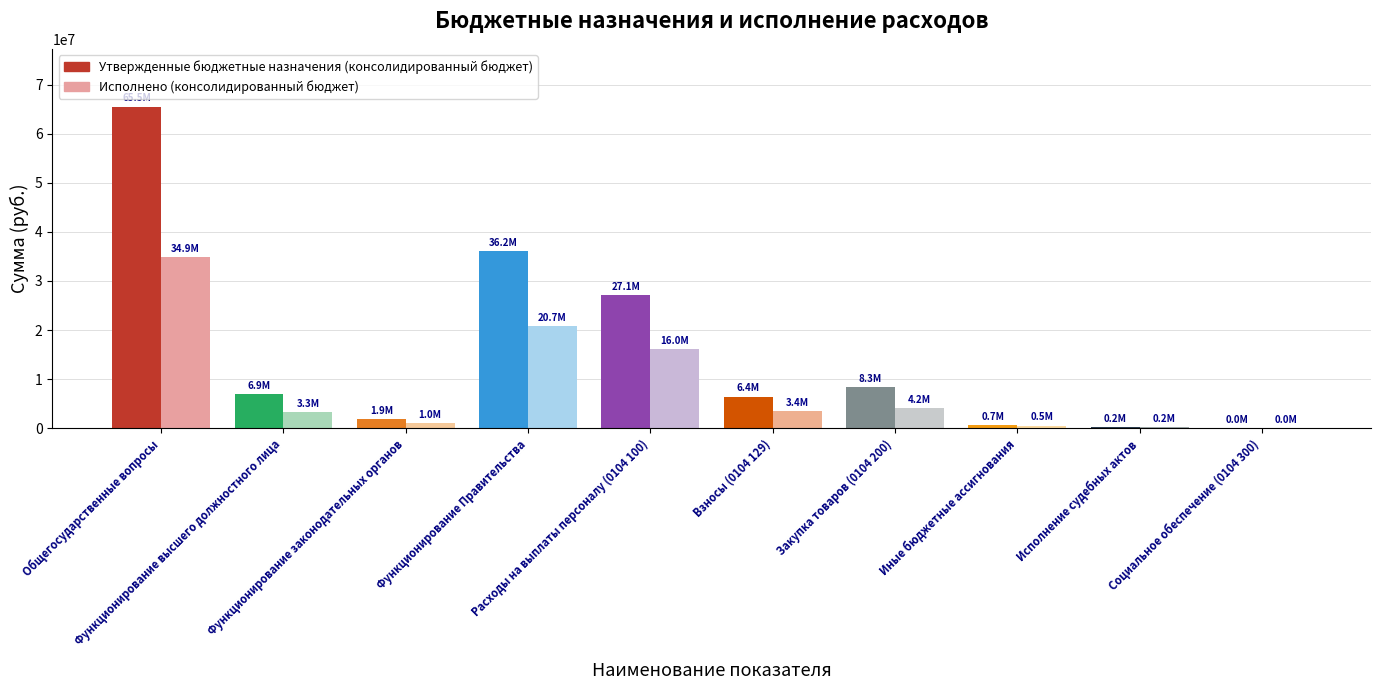

List the labels in order of Утвержденные бюджетные назначения (консолидированный бюджет) value, largest first.

Общегосударственные вопросы